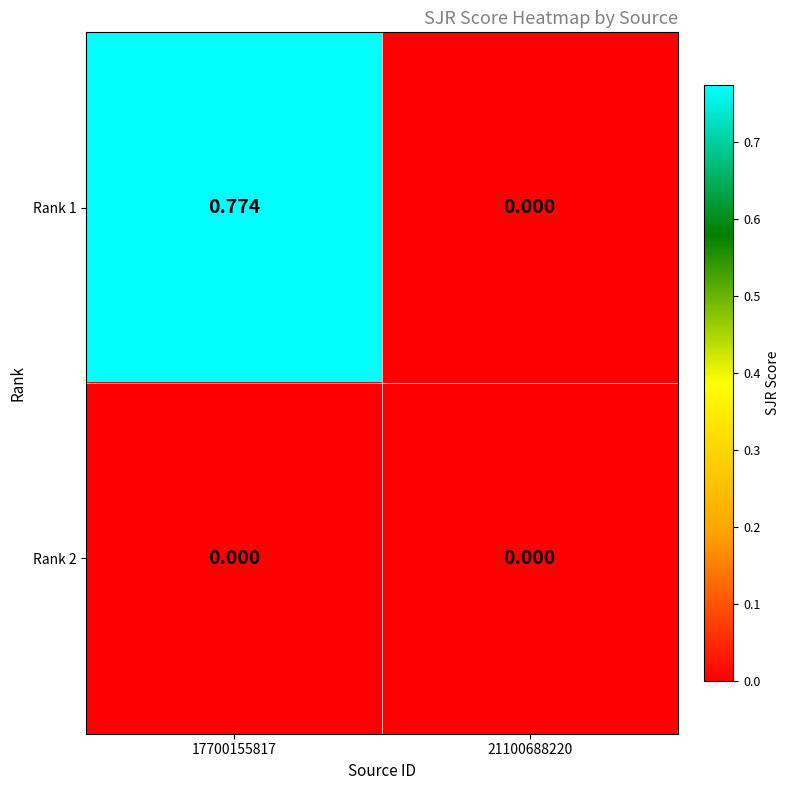

Is the value of Rank 2 at 21100688220 greater than the value of Rank 1 at 17700155817?

No